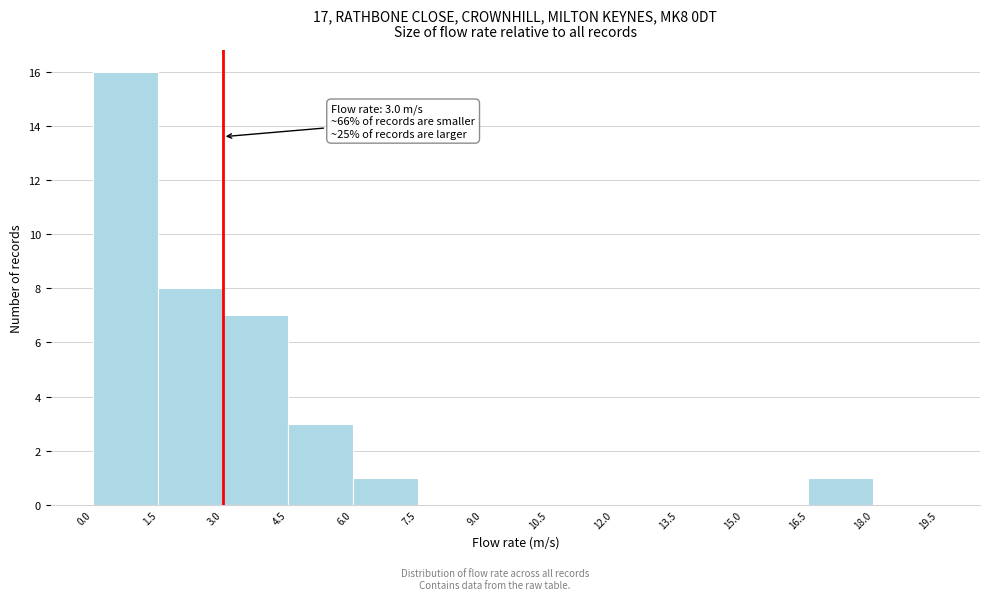

Over which range of the x-axis is the bar tallest?

0.0 to 1.5